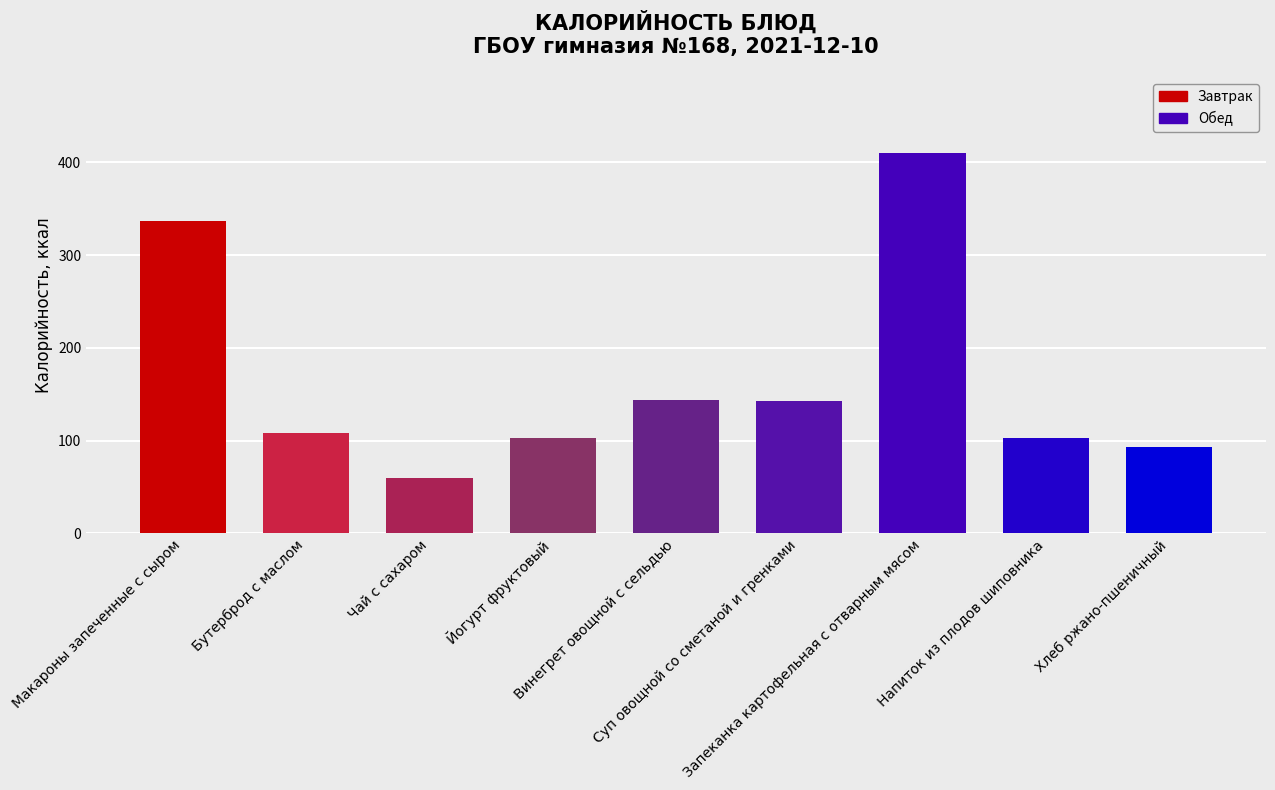

What is the greatest value displayed?

409.6